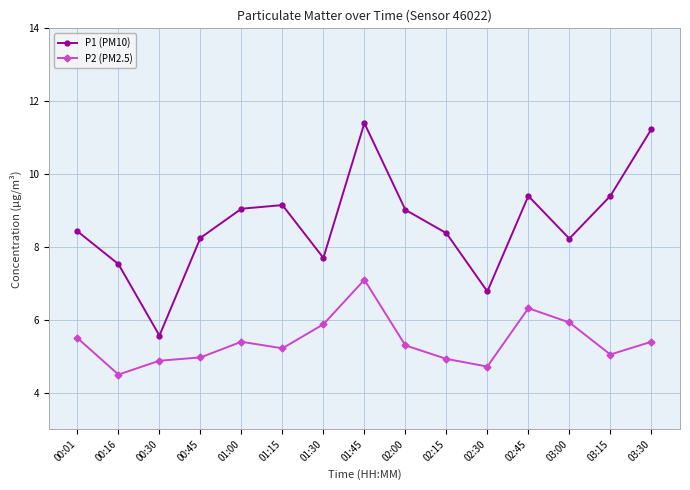

What is the approximate value of P1 (PM10) at 00:30?

5.6